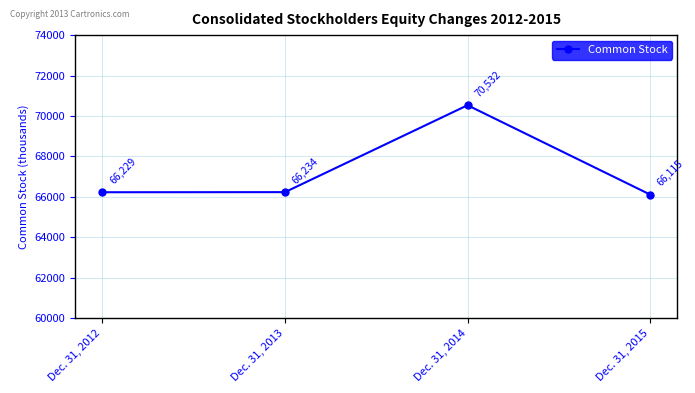

Is this an area chart (filled region under the line)?

No